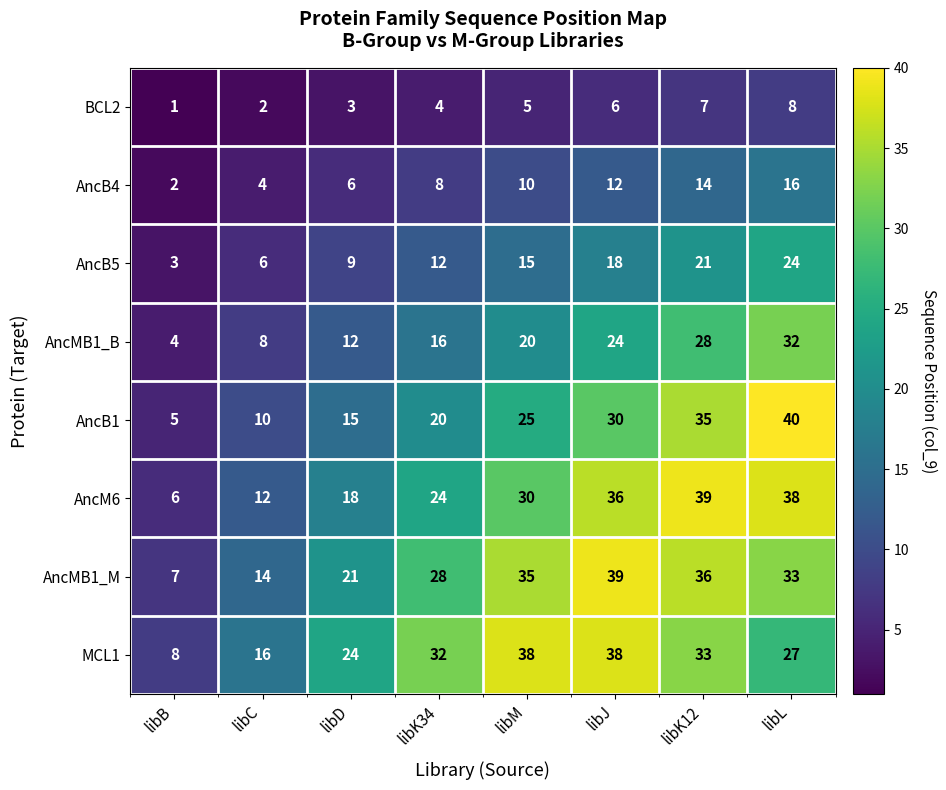

At which category is the sum across all series the highest?

libL